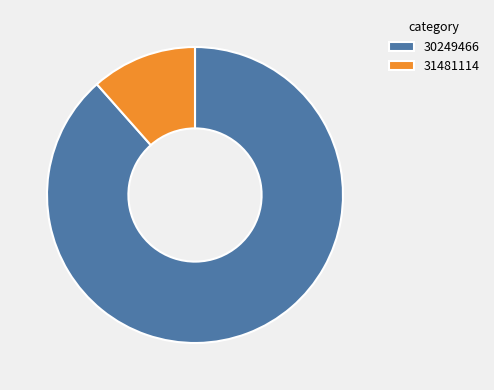

How many segments does this pie chart have?

2